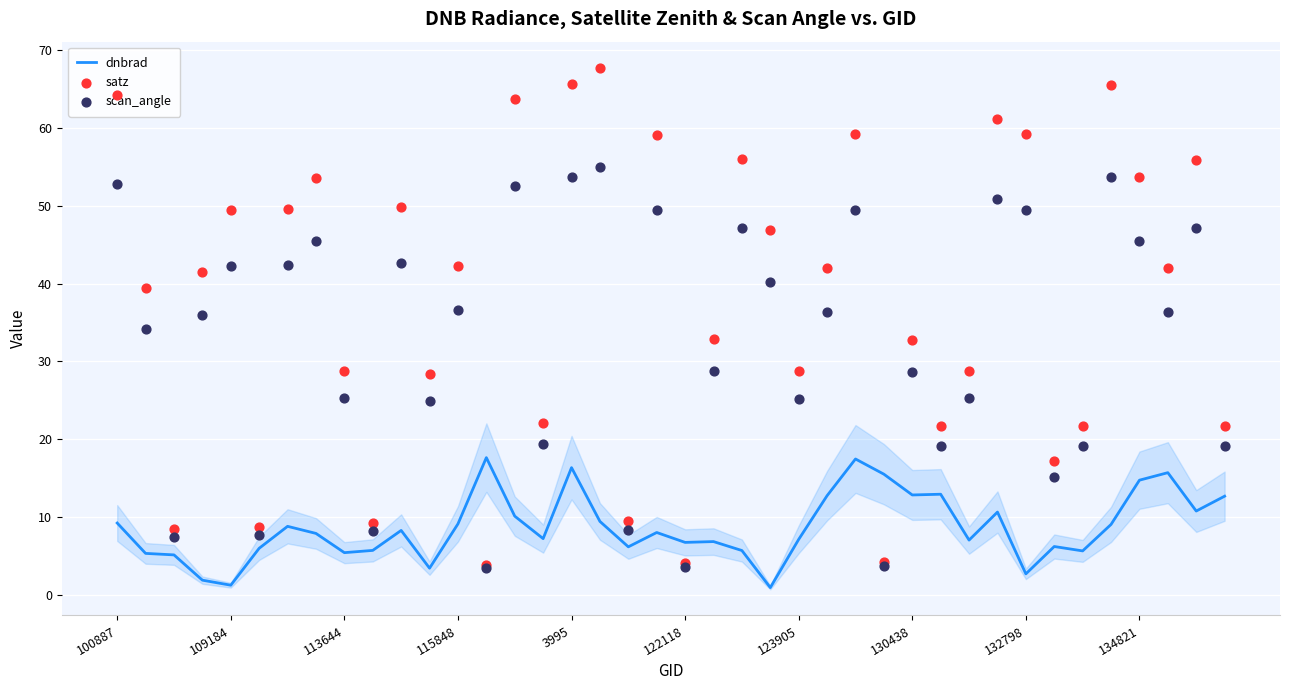

At how many categories does at least one series exceed 42?

20